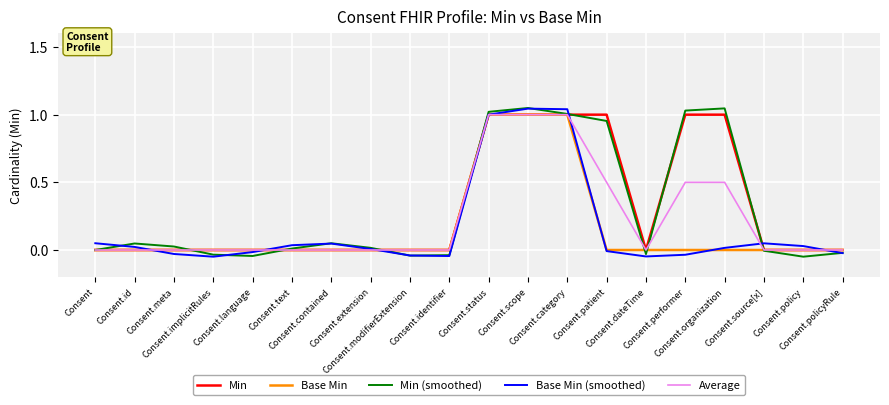

What position from the left is Consent.organization?

17